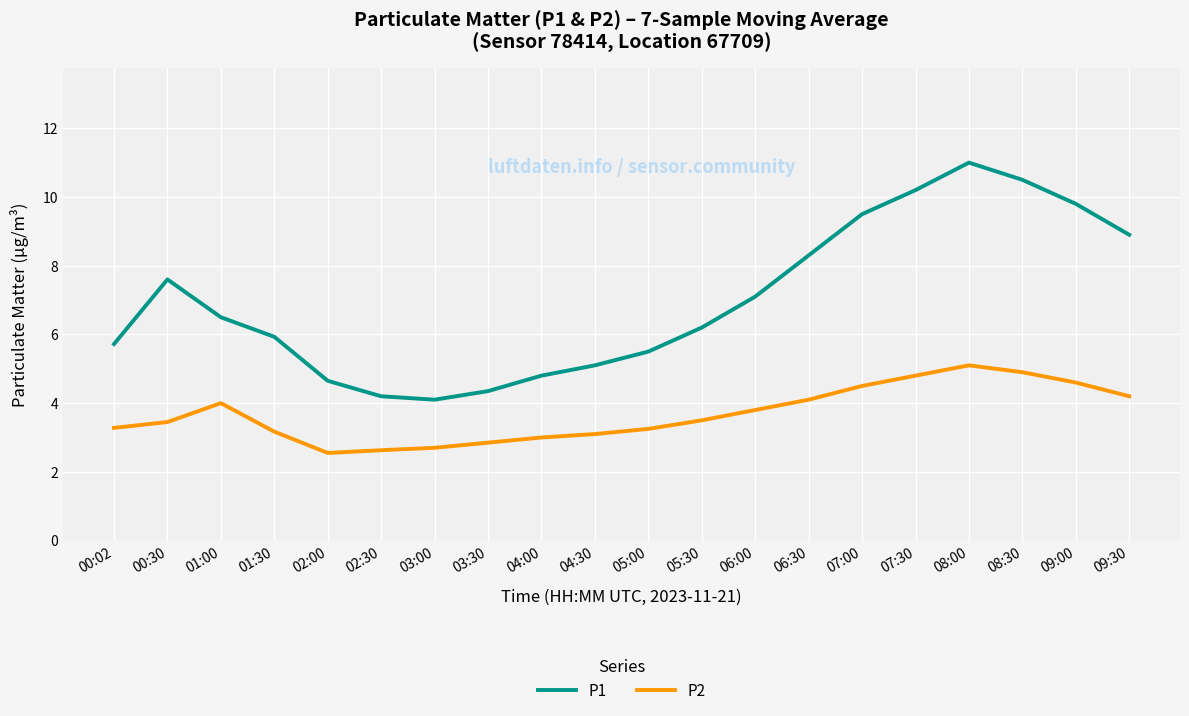

Between 01:30 and 02:30, which series saw the biggest shift?

P1